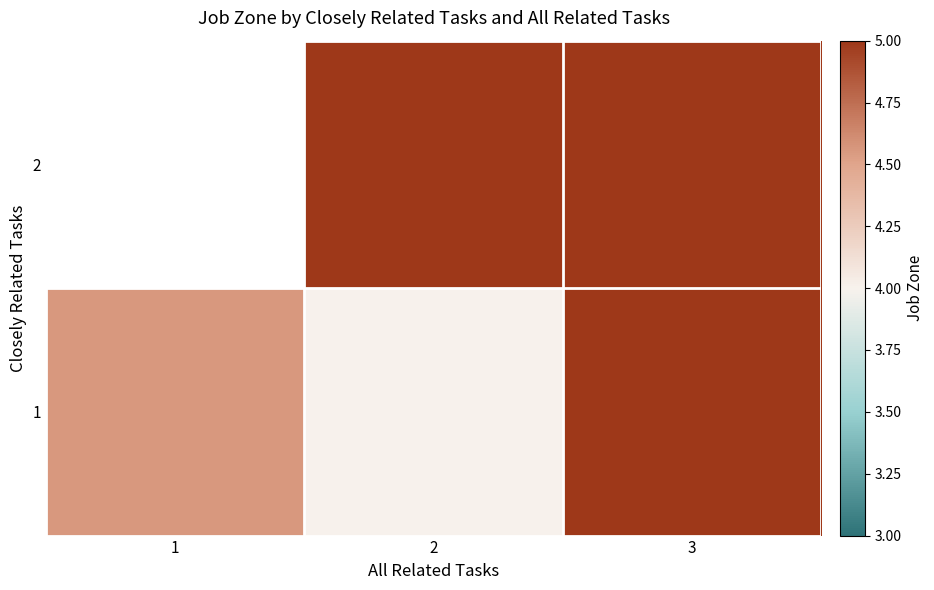

Which series has the widest spread of values?

1